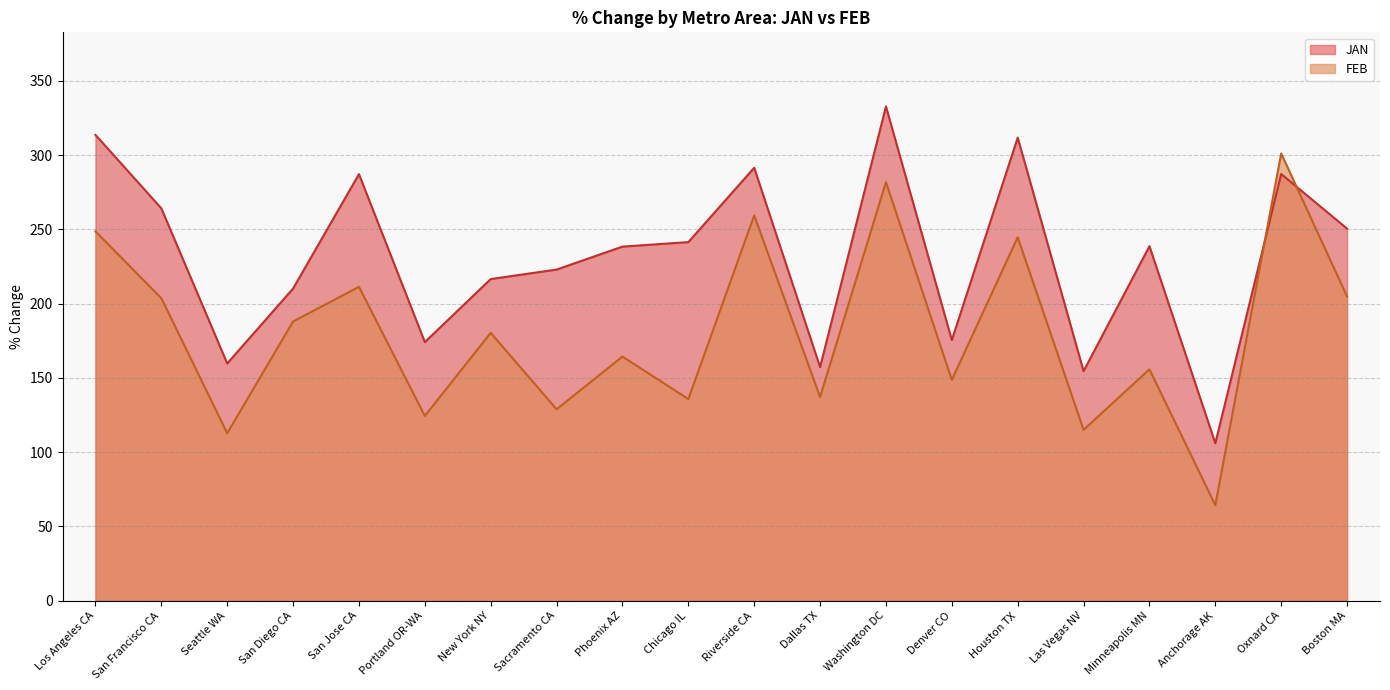

At which label is JAN closest to 219?

New York NY